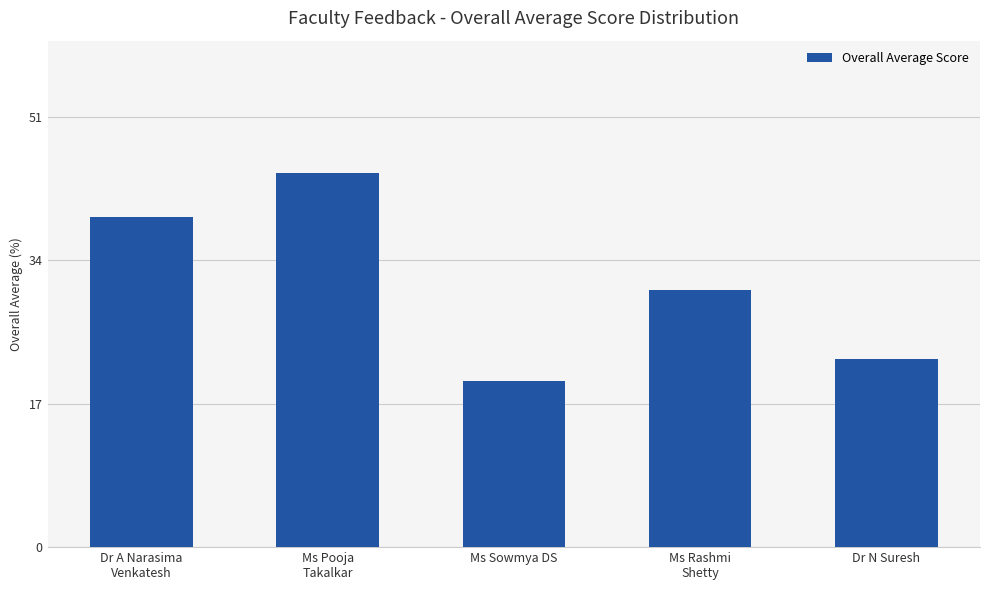

Rank the categories by value from lowest to highest.

Ms Sowmya DS, Dr N Suresh, Ms Rashmi
Shetty, Dr A Narasima
Venkatesh, Ms Pooja
Takalkar